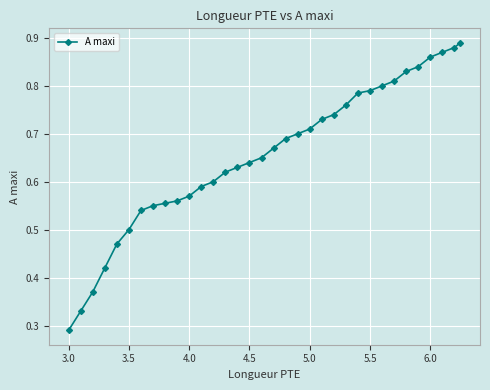

How many distinct data groups are displayed?

1